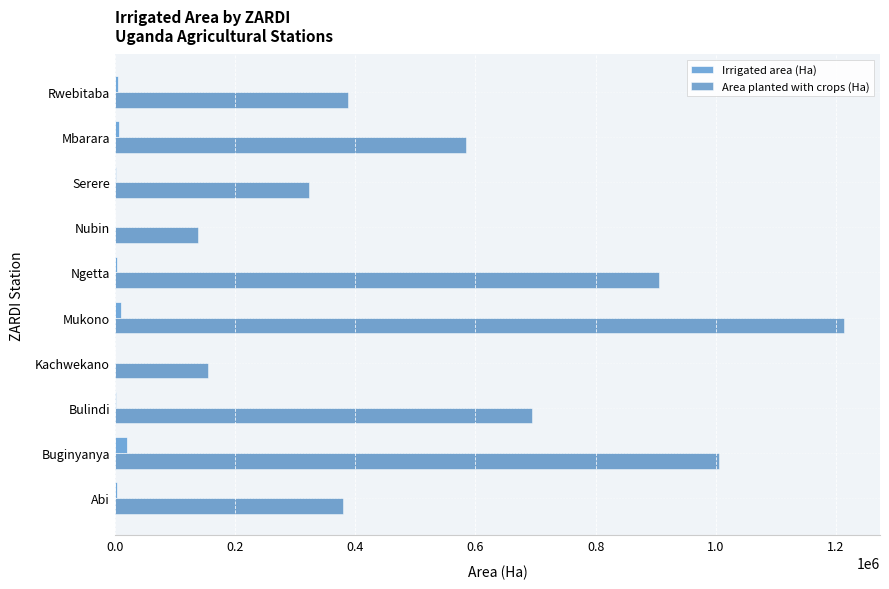

Between Mukono and Serere, which series saw the biggest shift?

Area planted with crops (Ha)